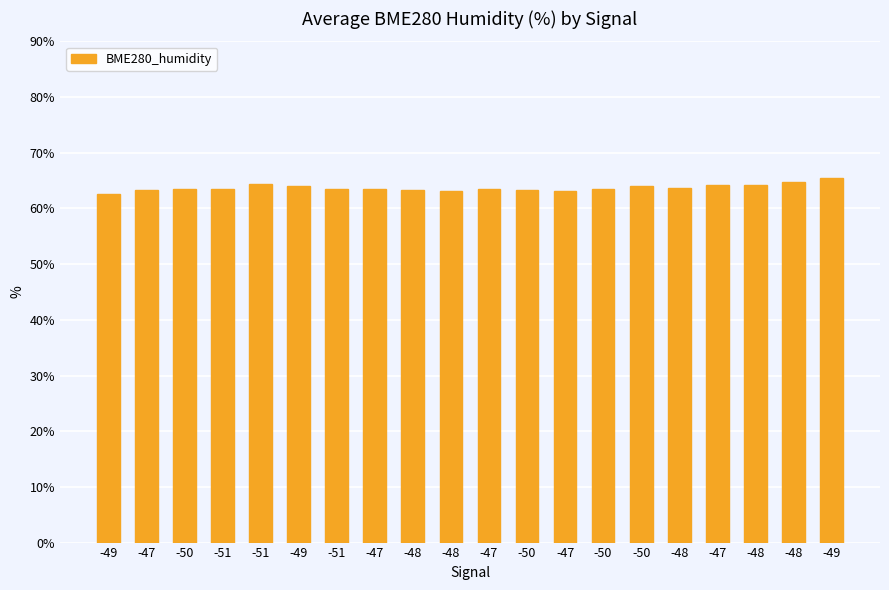

Is it true that the value at -47 is 26.6?

False